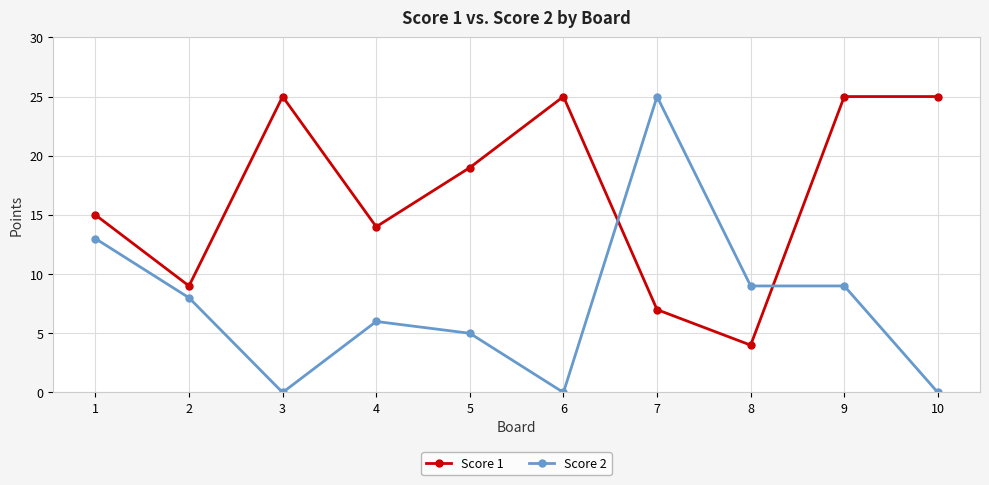

Where do Score 2 and Score 1 first cross each other?

6 and 7